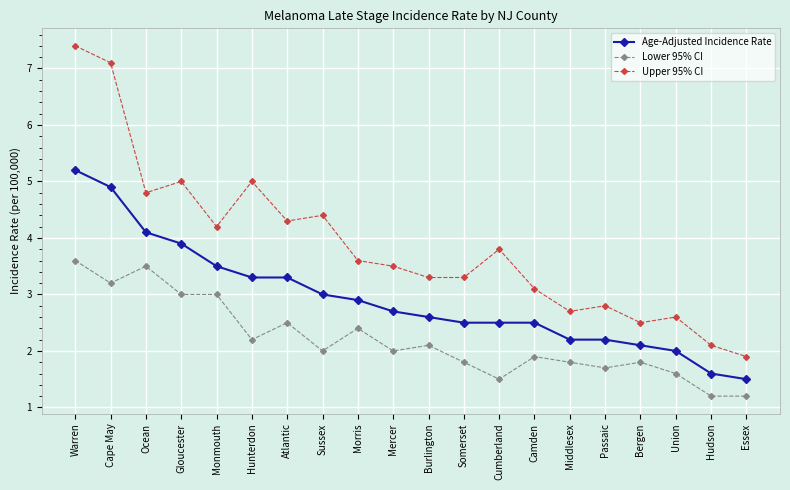

Which series has the largest range (max minus min)?

Upper 95% CI